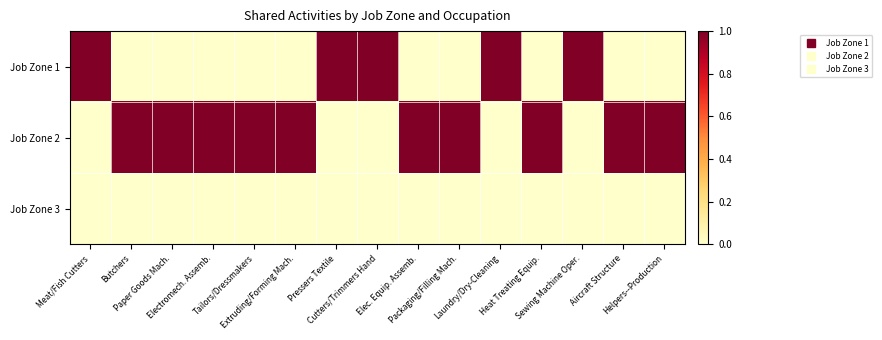

Rank the series at Sewing Machine Oper. from lowest to highest value.

Job Zone 2, Job Zone 3, Job Zone 1